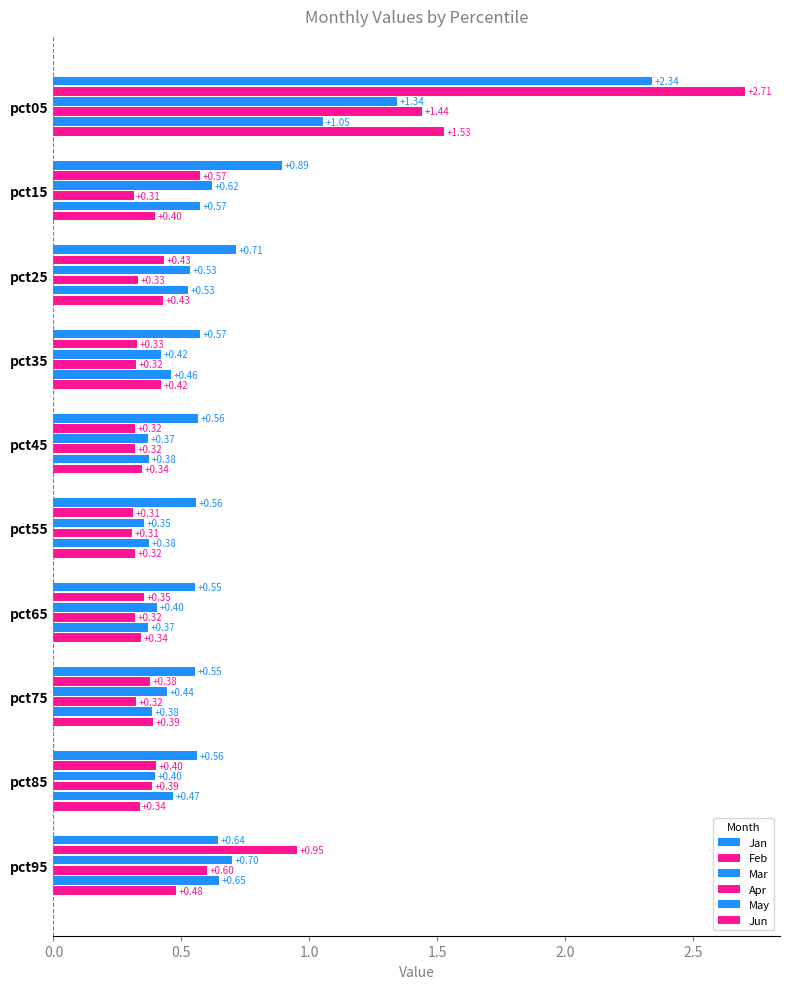

How many data points does each series have?

10